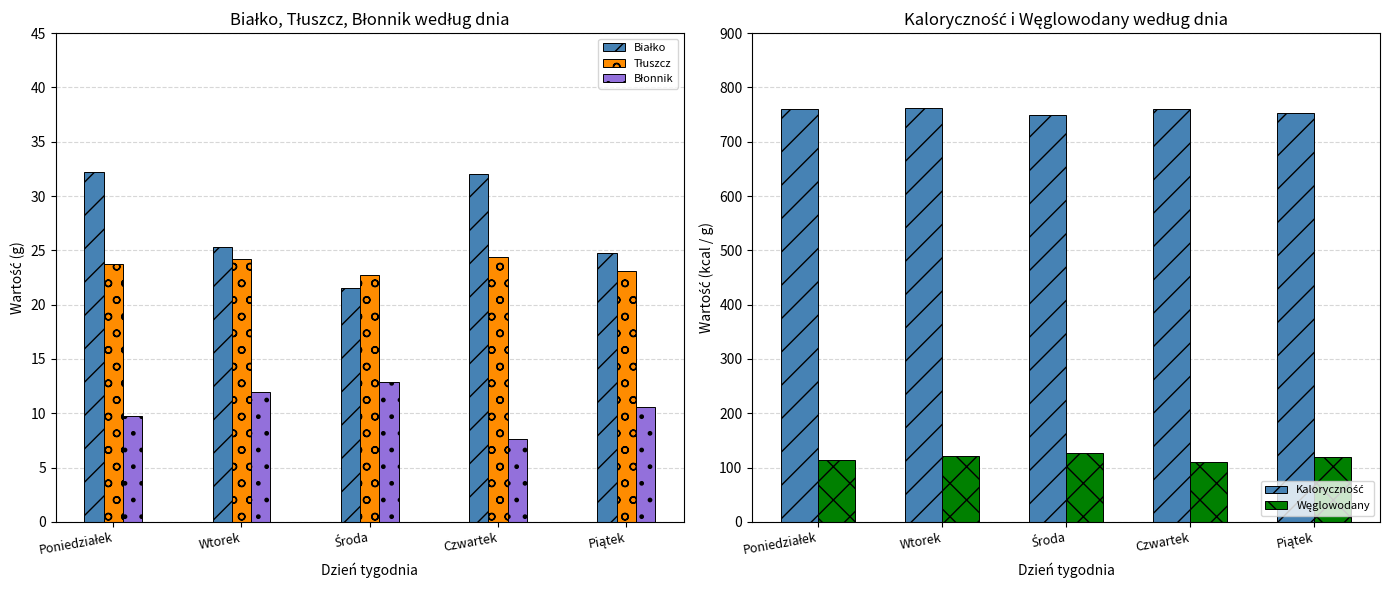

What position from the right is Poniedziałek?

5